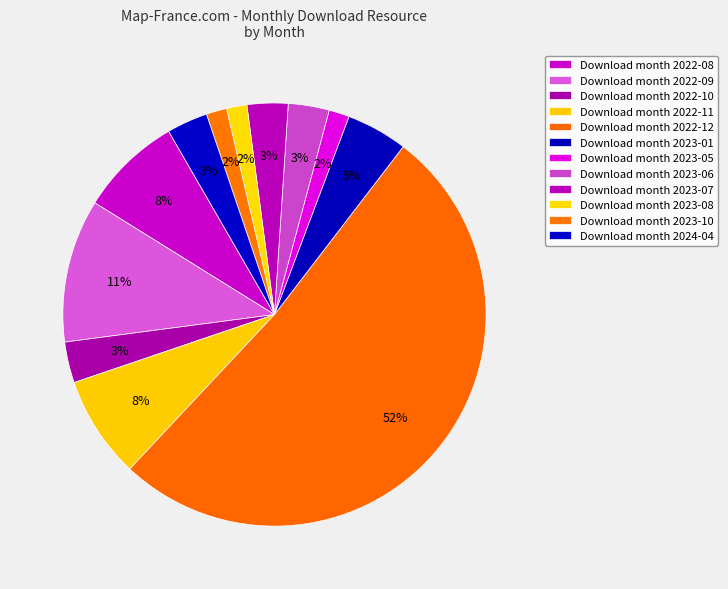

Count the number of slices in the pie.

12